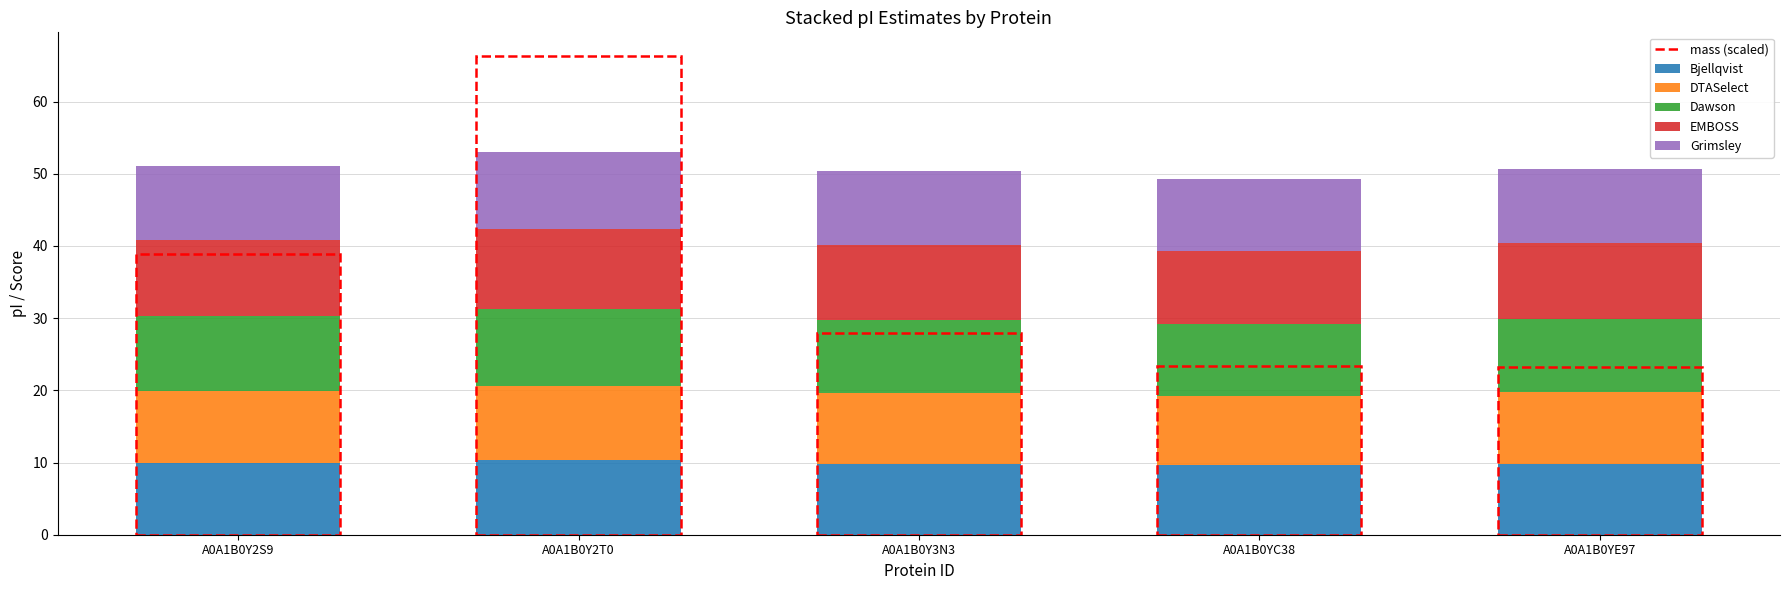

What is the minimum value for Bjellqvist?

9.6